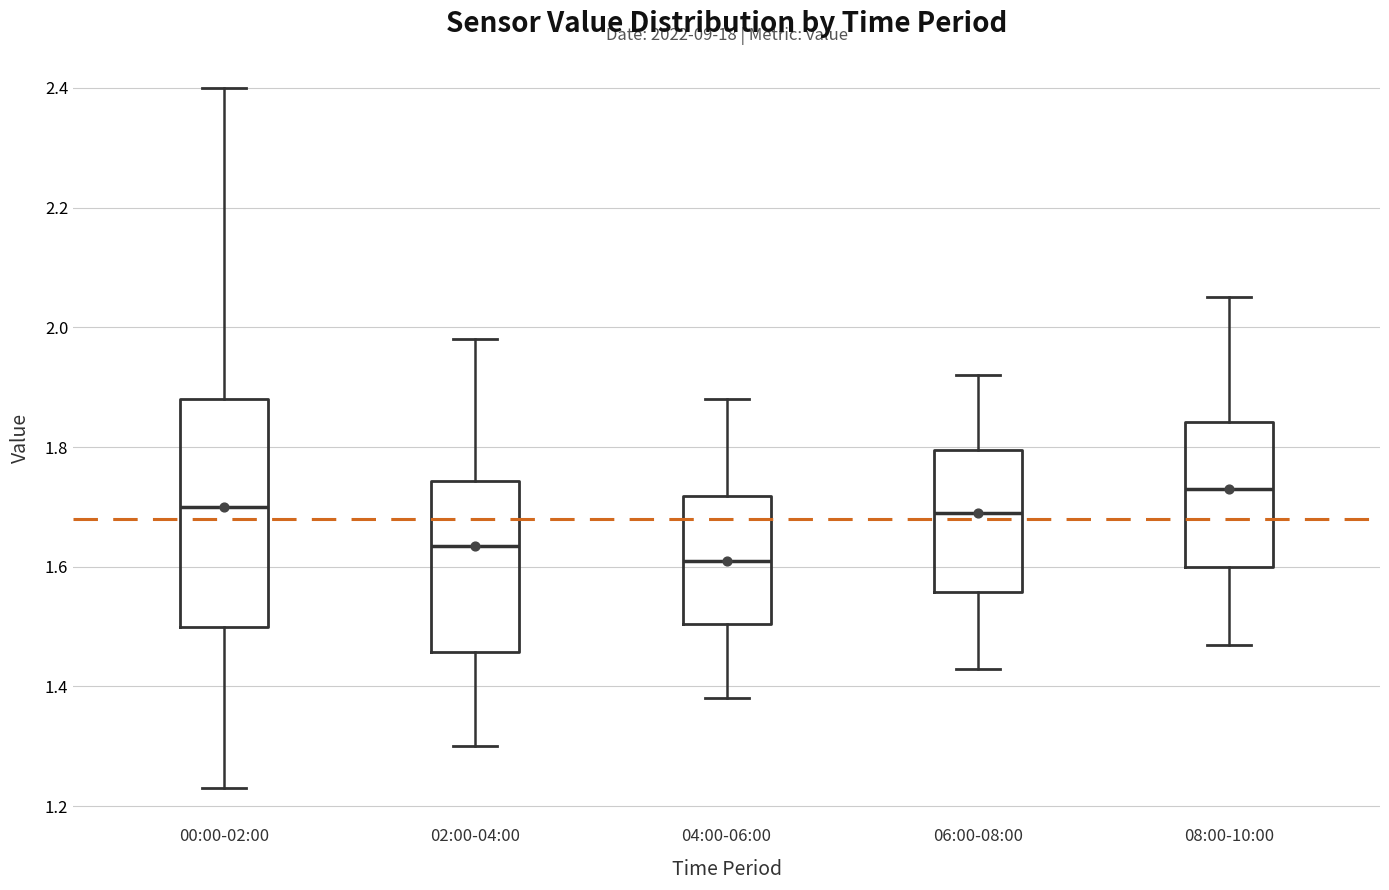

Reading left to right, read every box against the y-axis: the position of its median line, the range the box covers, and the ends of its whiskers. The values are not printed on the chart, so give them approximately, as read against the axis.

00:00-02:00: median 1.70, box 1.50 to 1.88, whiskers 1.24 to 2.40
02:00-04:00: median 1.64, box 1.46 to 1.74, whiskers 1.30 to 1.98
04:00-06:00: median 1.62, box 1.50 to 1.72, whiskers 1.38 to 1.88
06:00-08:00: median 1.70, box 1.56 to 1.80, whiskers 1.44 to 1.92
08:00-10:00: median 1.74, box 1.60 to 1.84, whiskers 1.48 to 2.06